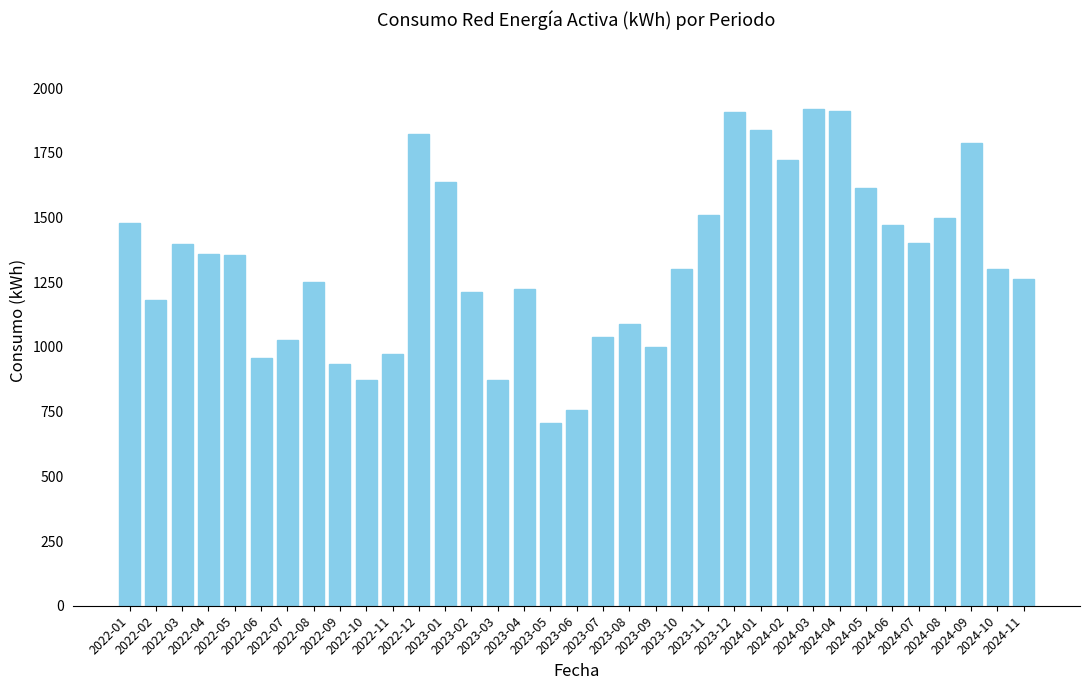

What is the difference between the values at 2024-09 and 2022-11?

815